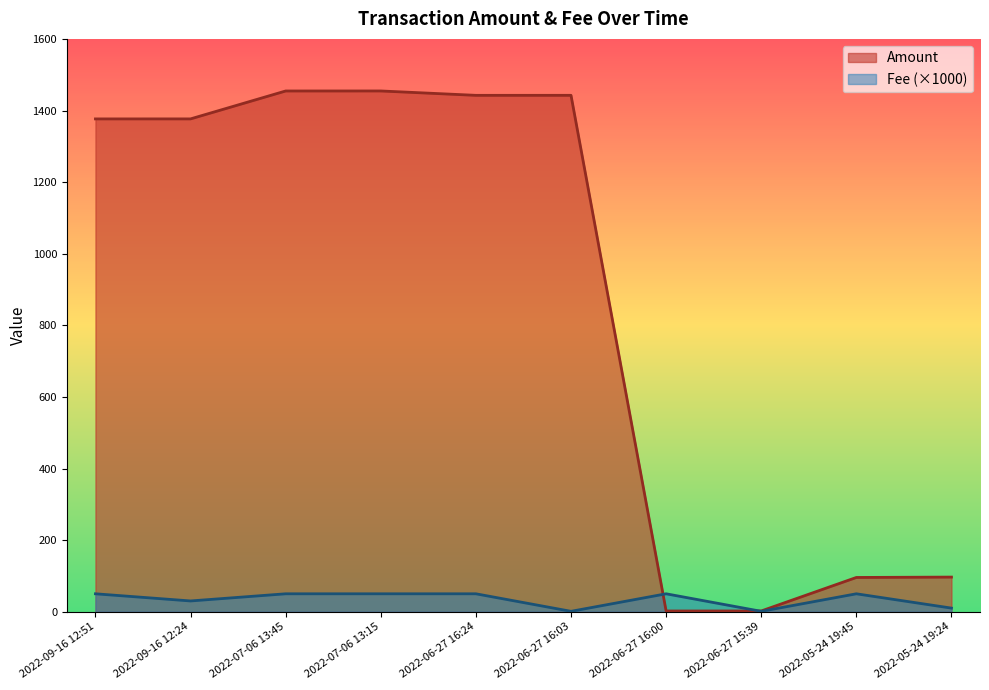

In Amount, how many points are lower than both neighbors (excluding endpoints)?

2